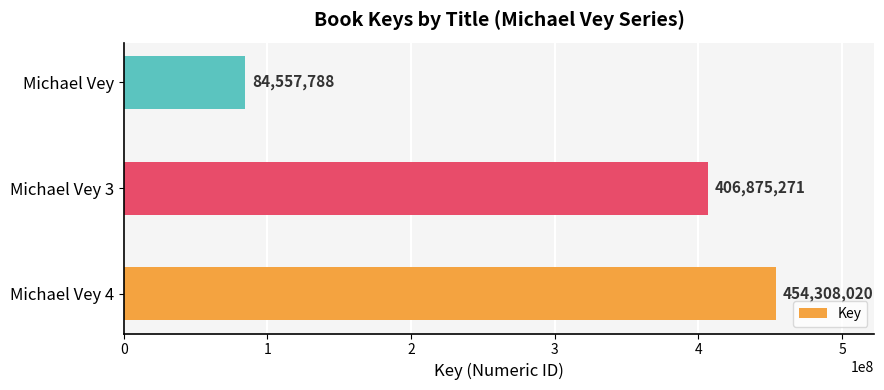

What is the change in value from Michael Vey 4 to Michael Vey 3?

-47432749